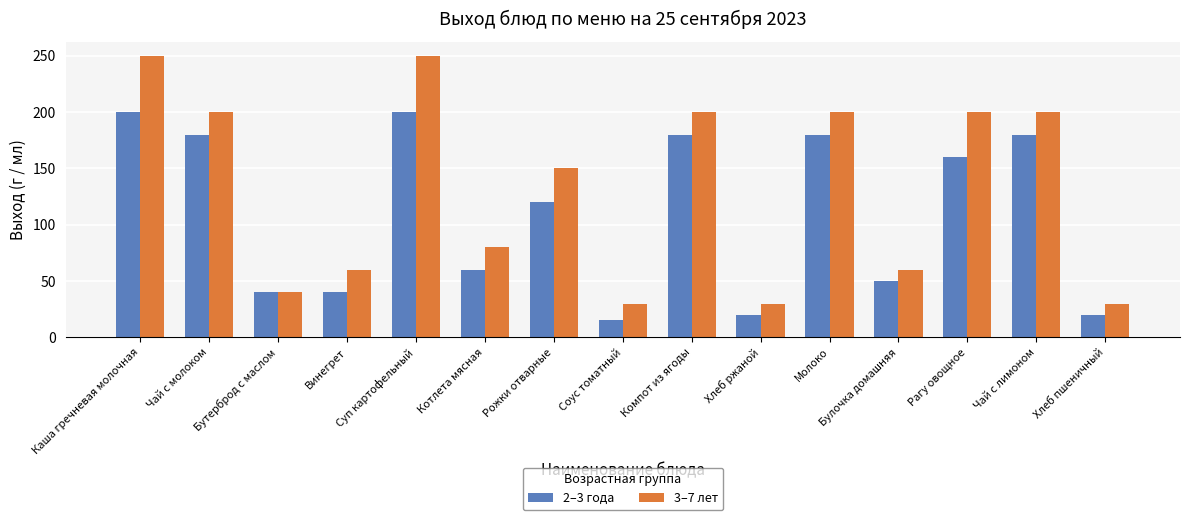

Rank the series by their average value, from lowest to highest.

2–3 года, 3–7 лет